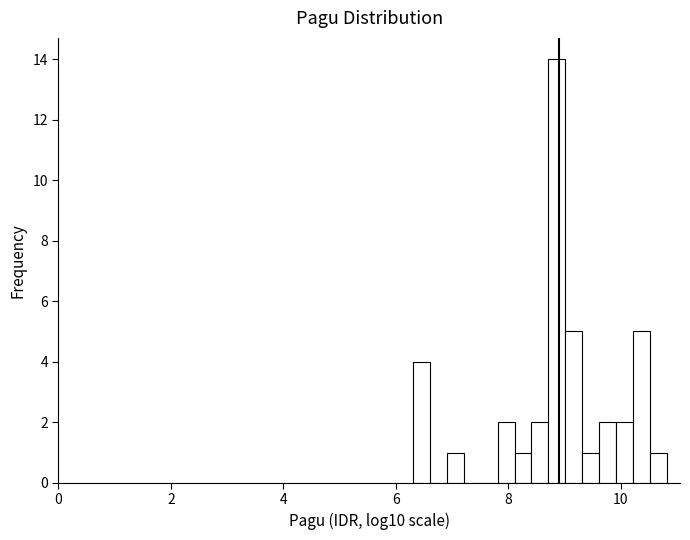

Read against the x-axis, roughly where is the centre of the tallest bar?

8.8